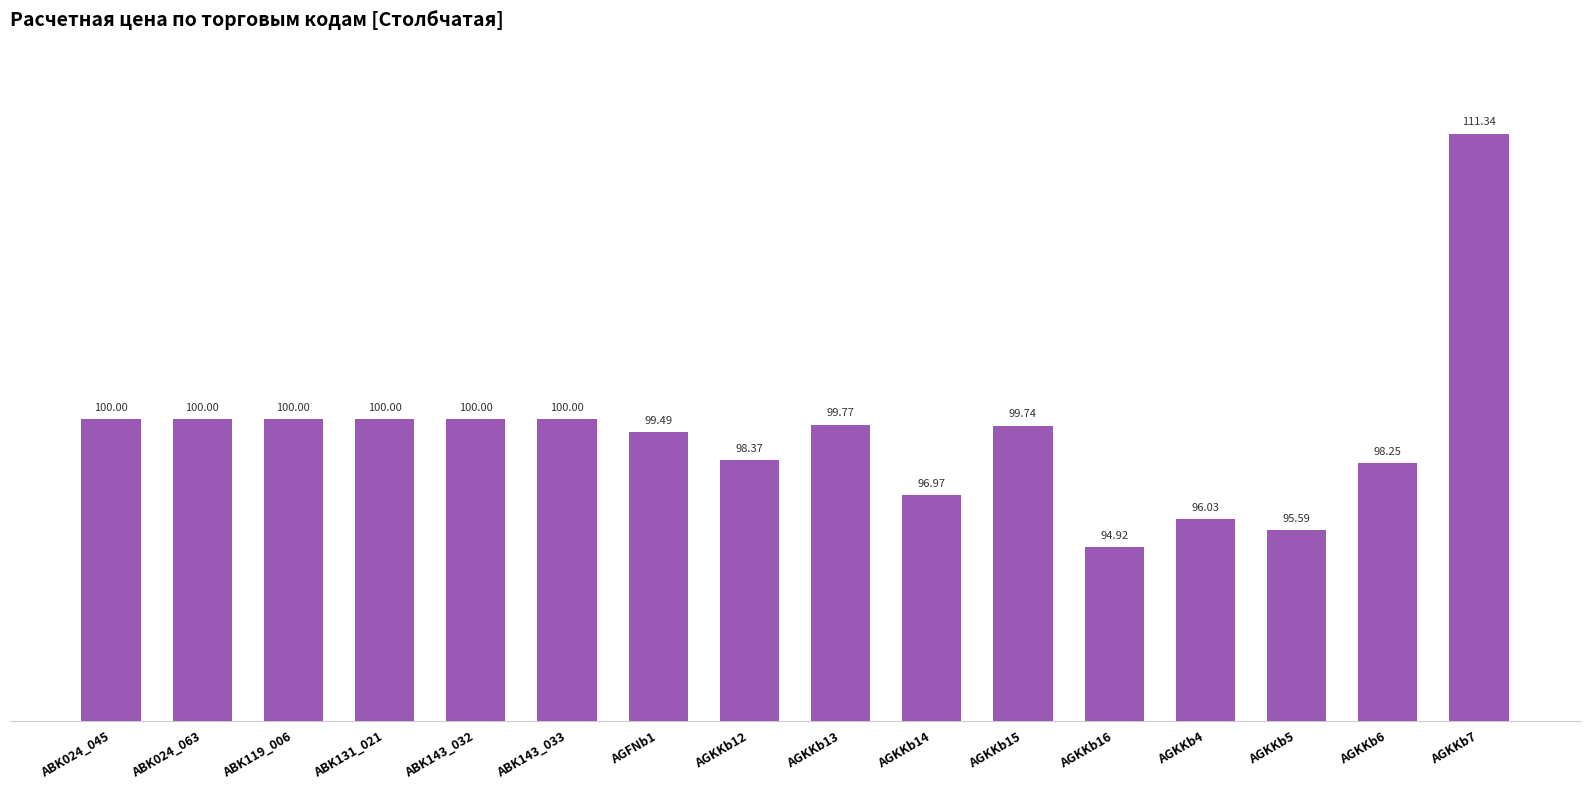

What is the label of the 8th bar from the right?

AGKKb13